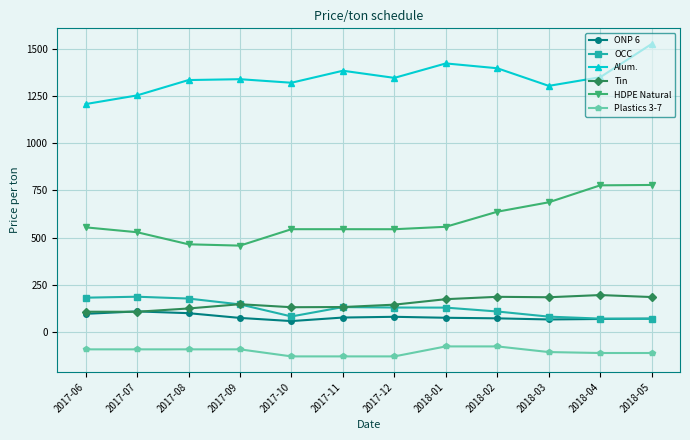

True or false: Plastics 3-7 and Alum. cross at least once.

False